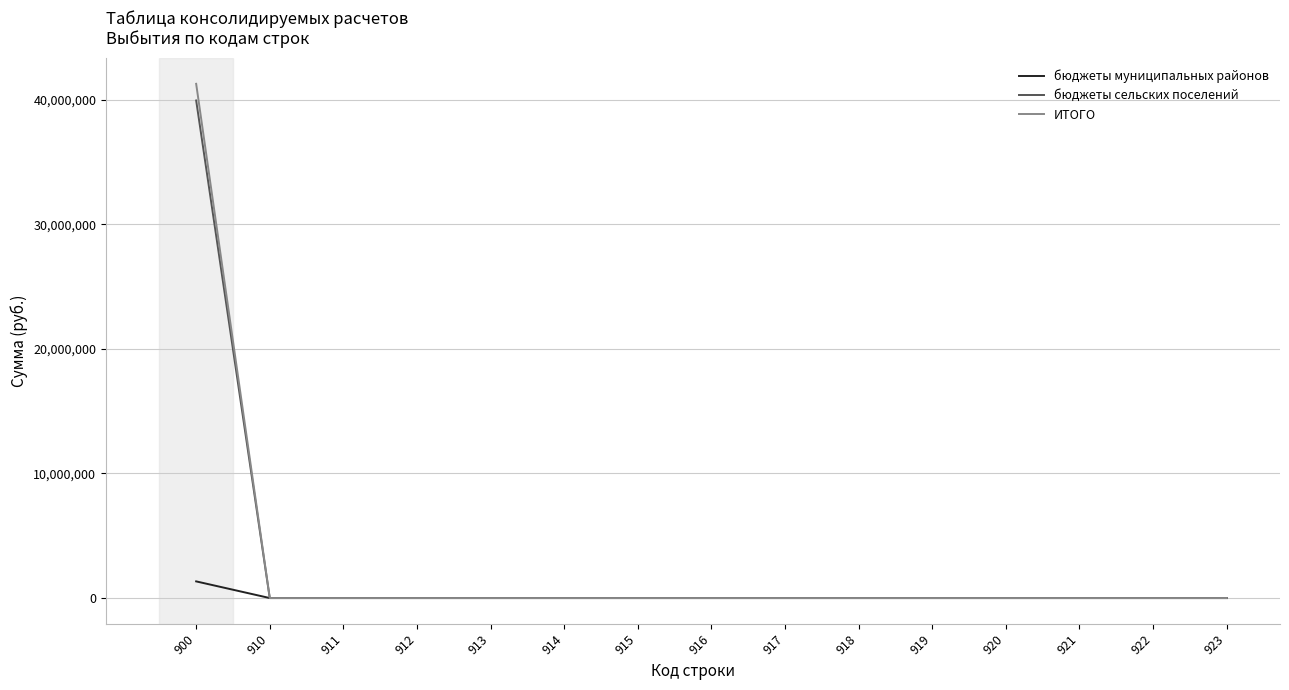

Reading right to left, what are all the values shown in this chart?

бюджеты муниципальных районов: 0.0	0.0	0.0	0.0	0.0	0.0	0.0	0.0	0.0	0.0	0.0	0.0	0.0	0.0	1337905.9
бюджеты сельских поселений: 0.0	0.0	0.0	0.0	0.0	0.0	0.0	0.0	0.0	0.0	0.0	0.0	0.0	0.0	39930242.4
ИТОГО: 0.0	0.0	0.0	0.0	0.0	0.0	0.0	0.0	0.0	0.0	0.0	0.0	0.0	0.0	41268148.3